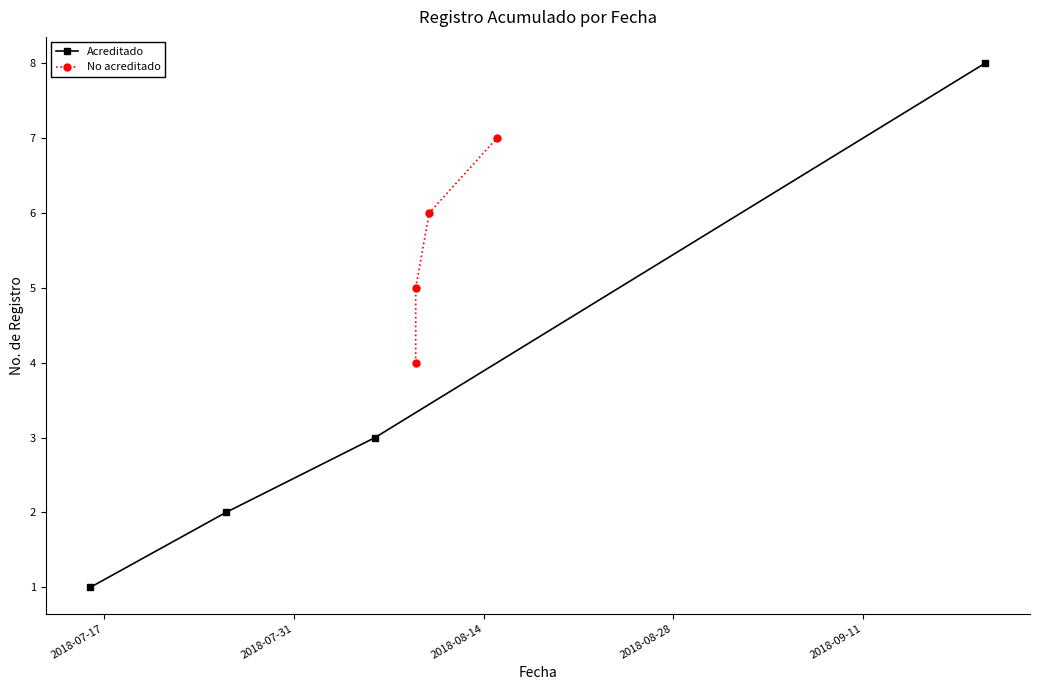

True or false: Acreditado has more than 0 interior local peaks.

False